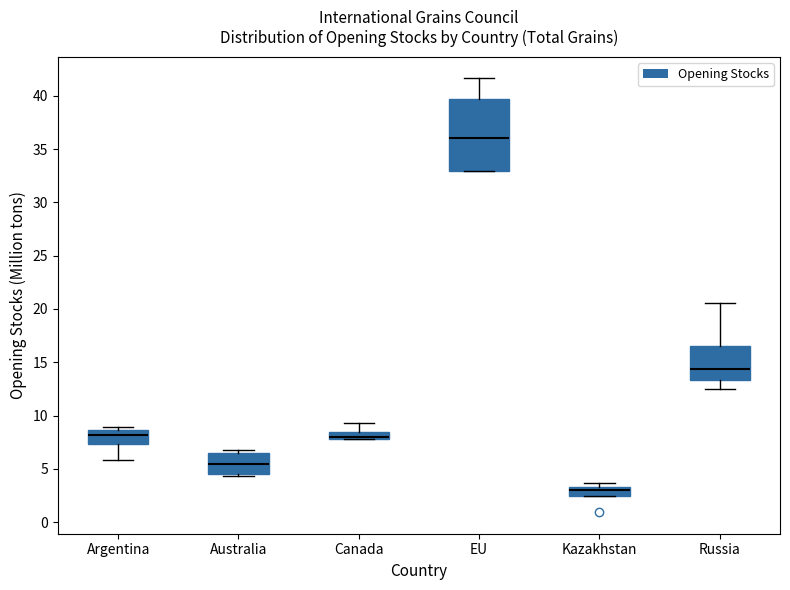

Where is the upper edge of the box for EU on the y-axis? The values are not printed on the chart, so give them approximately, as read against the axis.

39.5